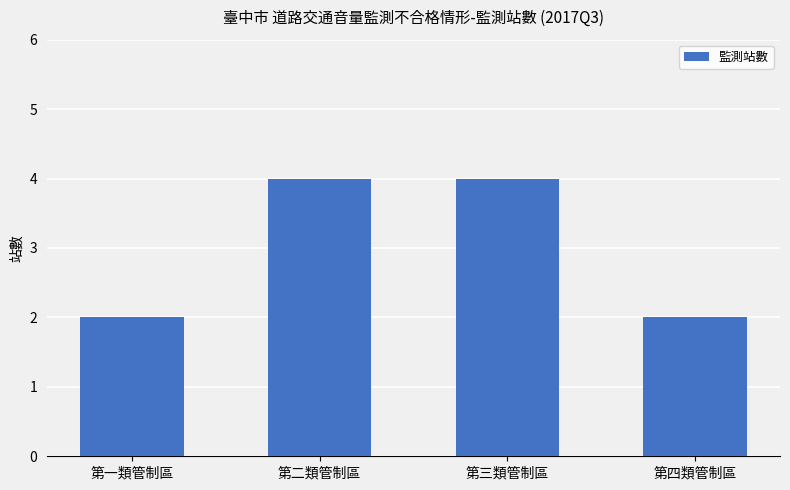

Reading right to left, transcribe all the data shown in this chart.

第四類管制區=2	第三類管制區=4	第二類管制區=4	第一類管制區=2